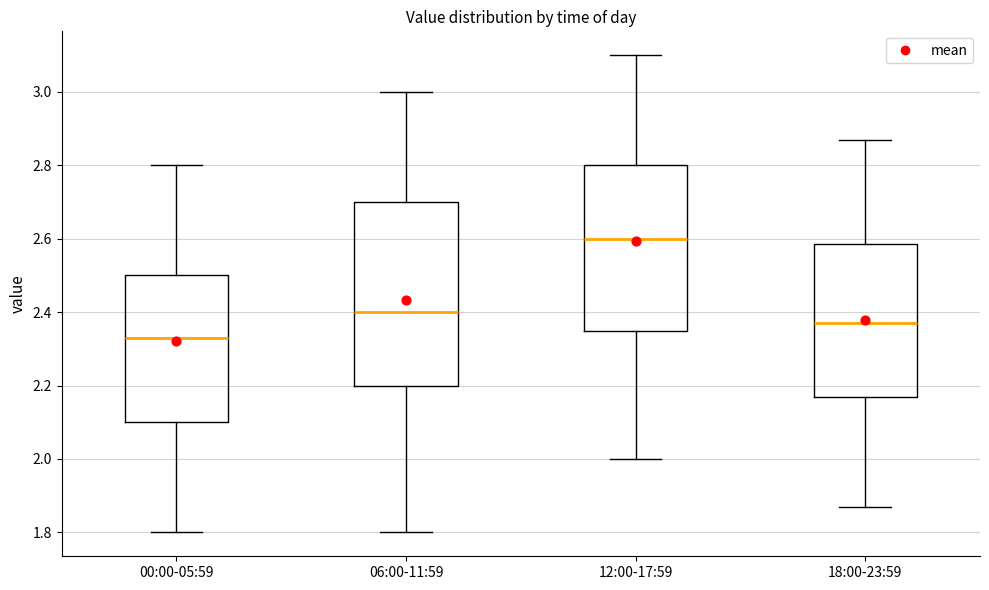

Reading left to right, read every box against the y-axis: the position of its median line, the range the box covers, and the ends of its whiskers. The values are not printed on the chart, so give them approximately, as read against the axis.

00:00-05:59: median 2.34, box 2.10 to 2.50, whiskers 1.80 to 2.80
06:00-11:59: median 2.40, box 2.20 to 2.70, whiskers 1.80 to 3.00
12:00-17:59: median 2.60, box 2.36 to 2.80, whiskers 2.00 to 3.10
18:00-23:59: median 2.38, box 2.18 to 2.58, whiskers 1.88 to 2.88